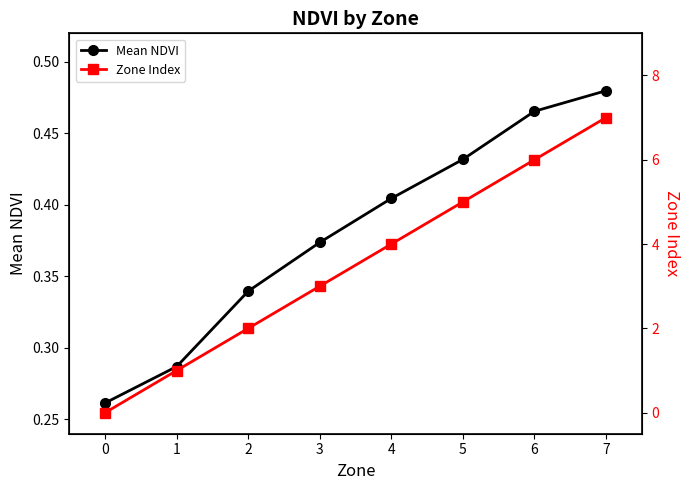

Is it true that Zone Index equals 1.8 at 7?

False